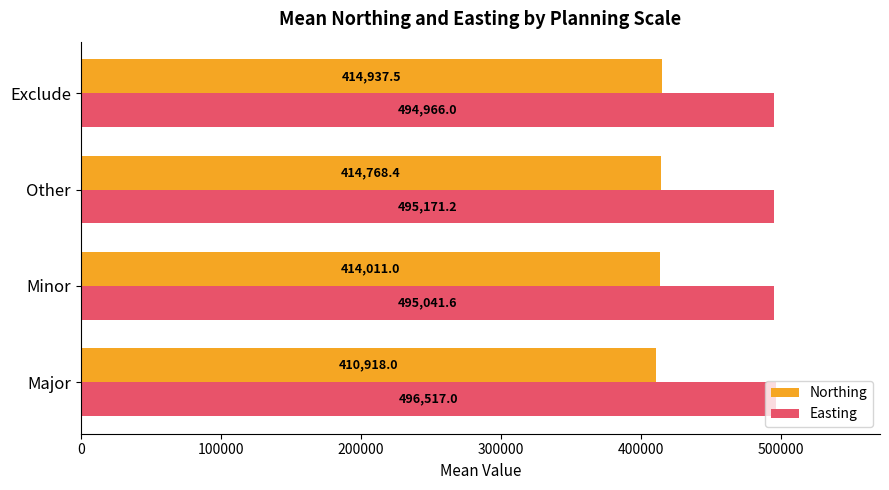

At which category is the sum across all series the highest?

Other